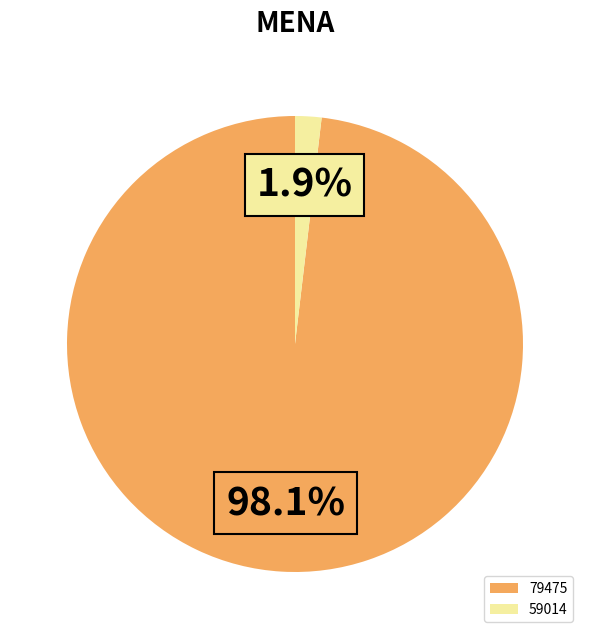

How much of the chart is everything except 59014?

98.1%